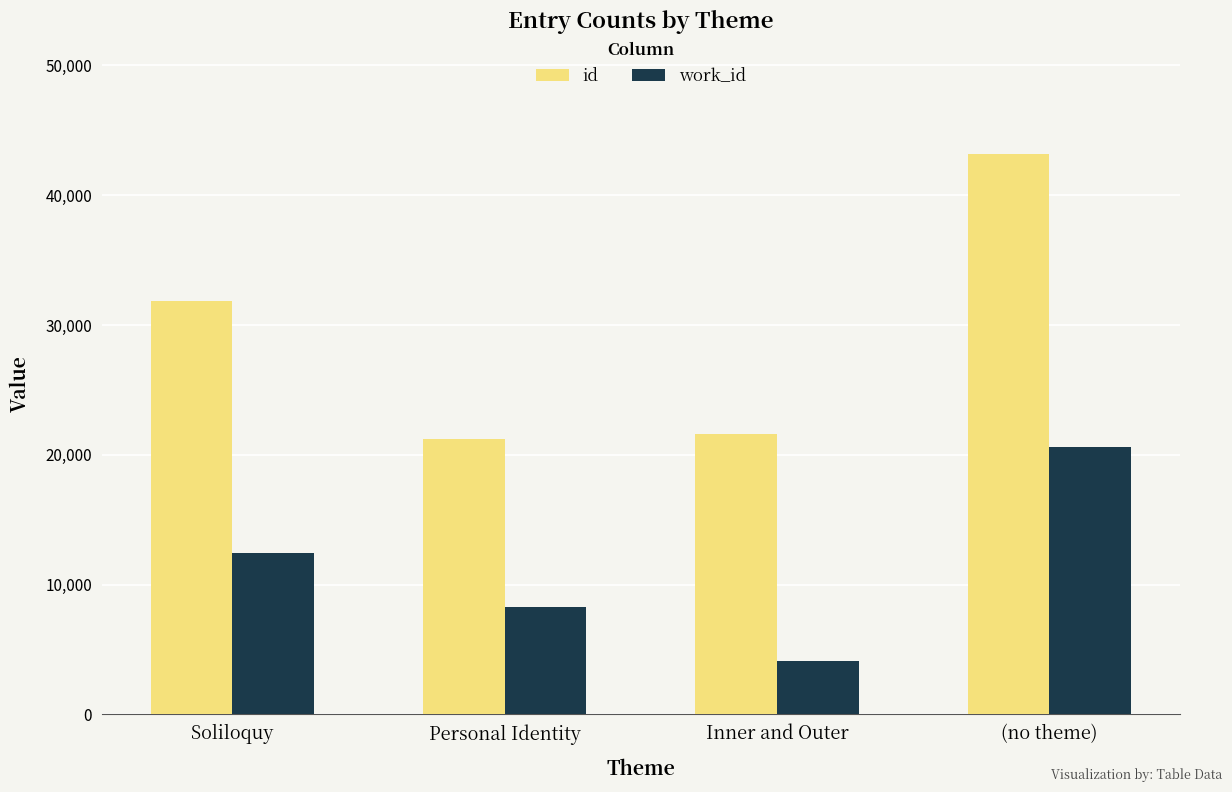

What is the difference between the maximum and minimum values in the id series?

21954